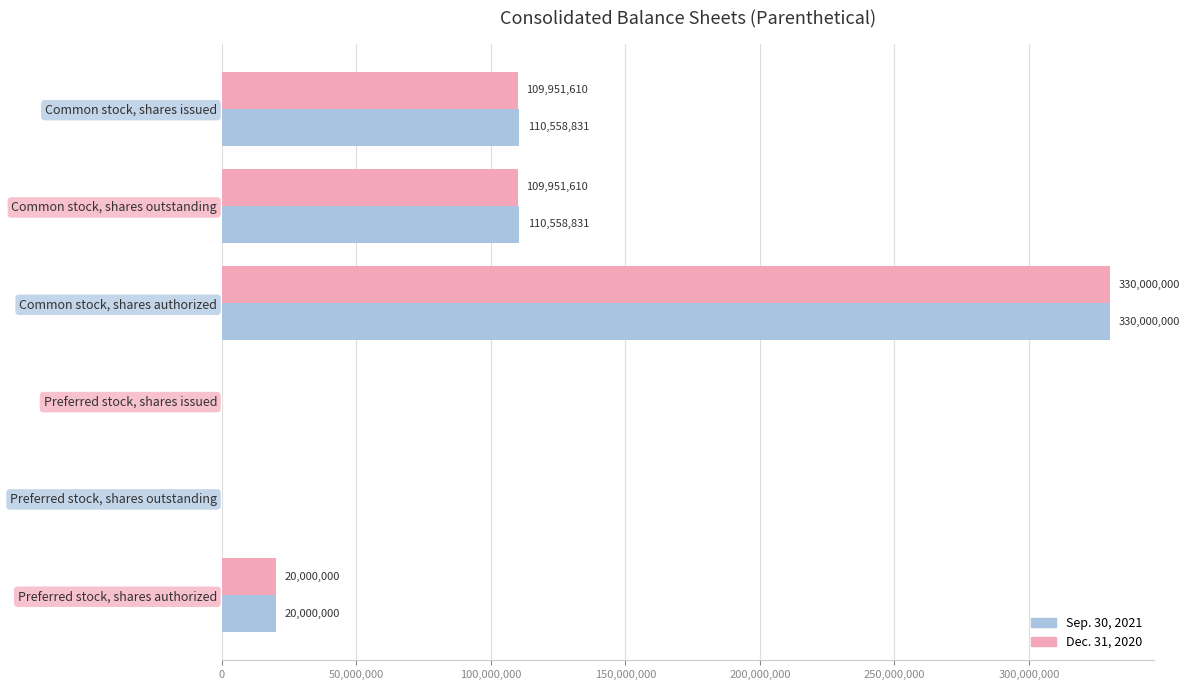

What is the sum of the Dec. 31, 2020 values at Common stock, shares authorized and Common stock, shares outstanding?

439951610